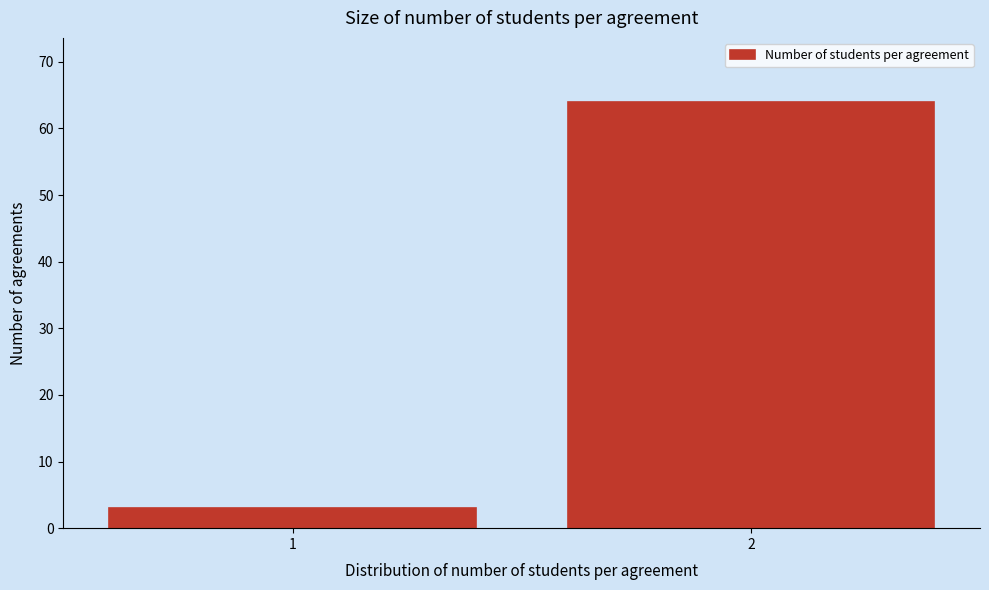

Reading right to left, what are all the values shown in this chart?

2=64	1=3